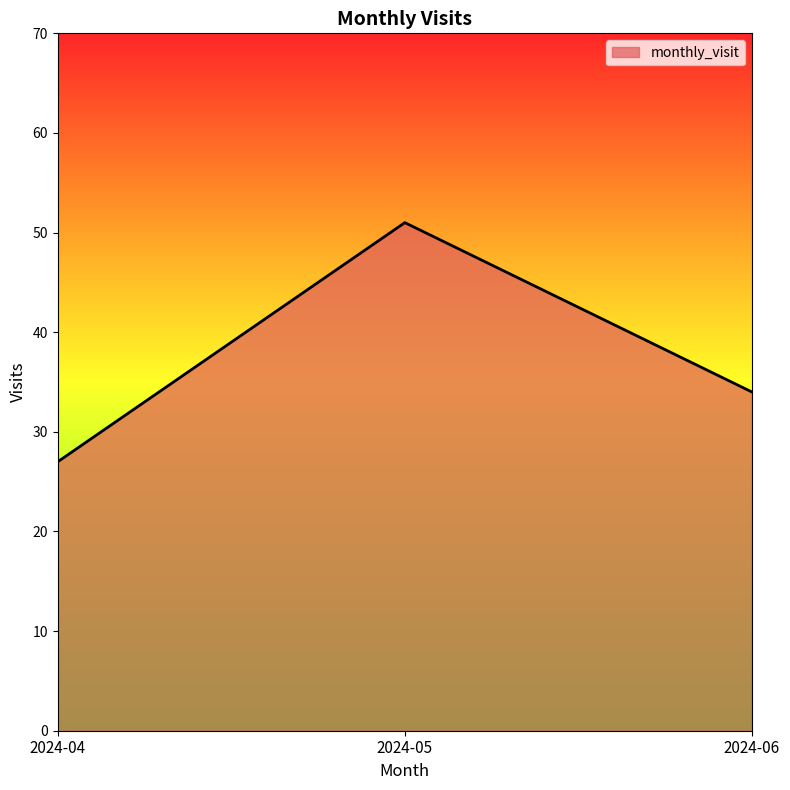

Count the number of data series in this chart.

1